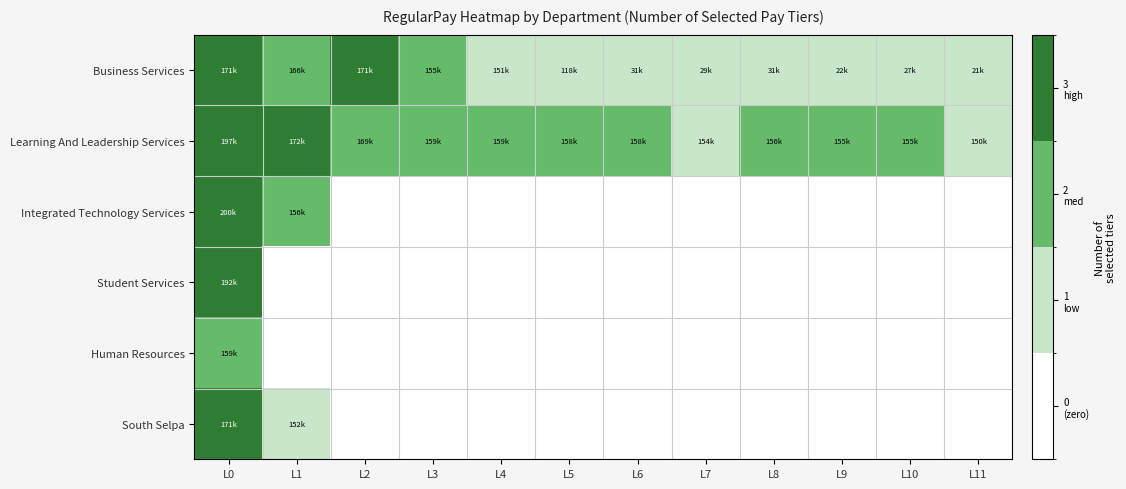

At how many categories does at least one series exceed 2?

3